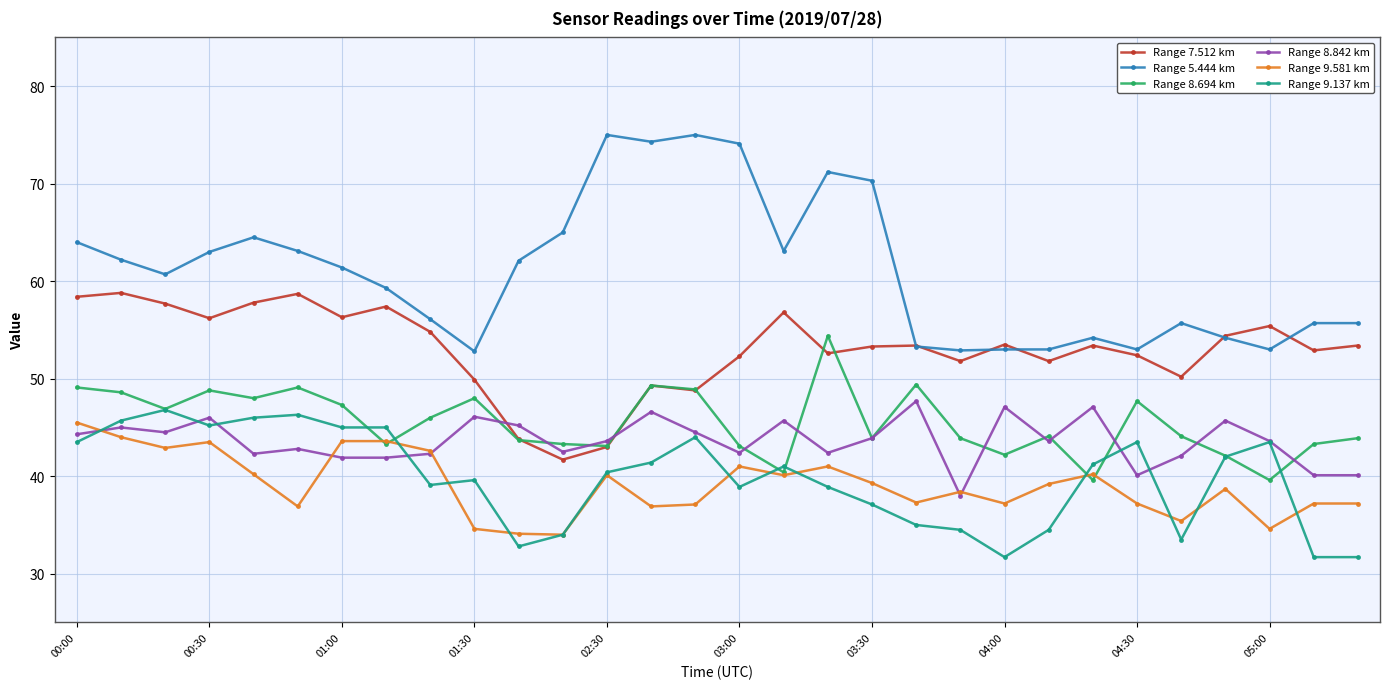

What is the smallest value displayed?

31.7